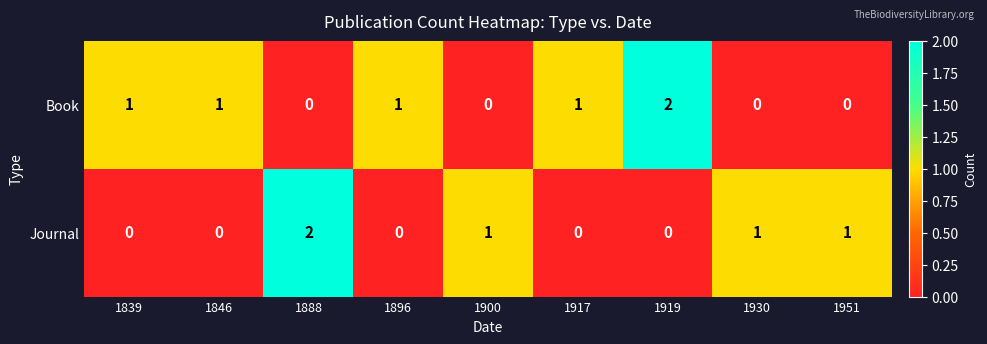

What is the maximum value shown in the chart?

2